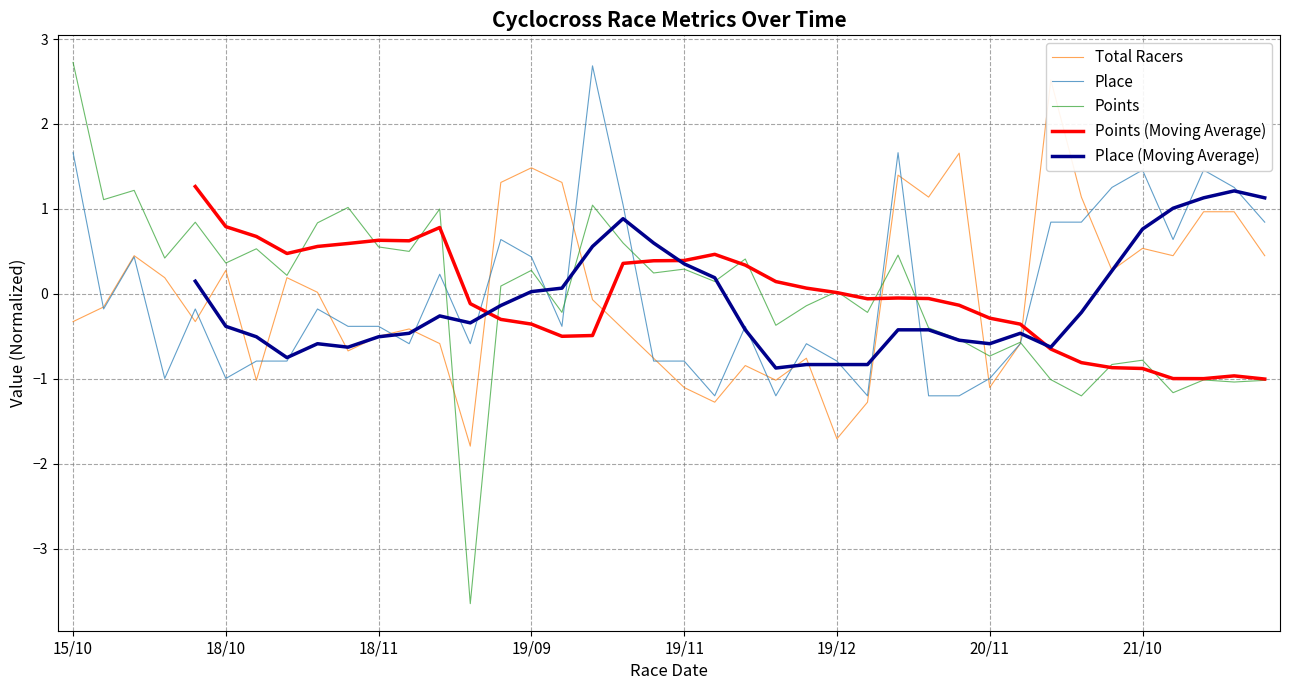

Which category has the highest value across all series?

15/10